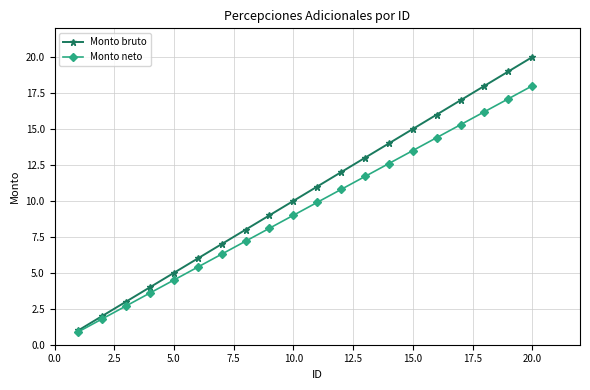

Reading left to right, transcribe all the data shown in this chart.

Monto bruto: 1.0	2.0	3.0	4.0	5.0	6.0	7.0	8.0	9.0	10.0	11.0	12.0	13.0	14.0	15.0	16.0	17.0	18.0	19.0	20.0
Monto neto: 0.9	1.8	2.7	3.6	4.5	5.4	6.3	7.2	8.1	9.0	9.9	10.8	11.7	12.6	13.5	14.4	15.3	16.2	17.1	18.0